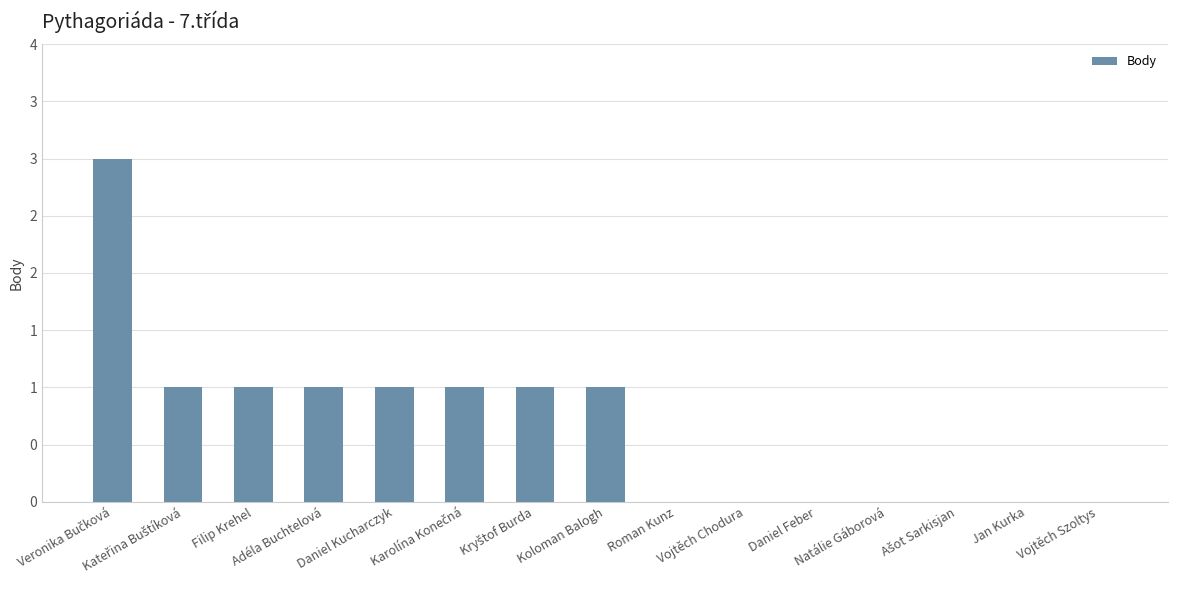

What is the value of the 6th bar from the left?

1